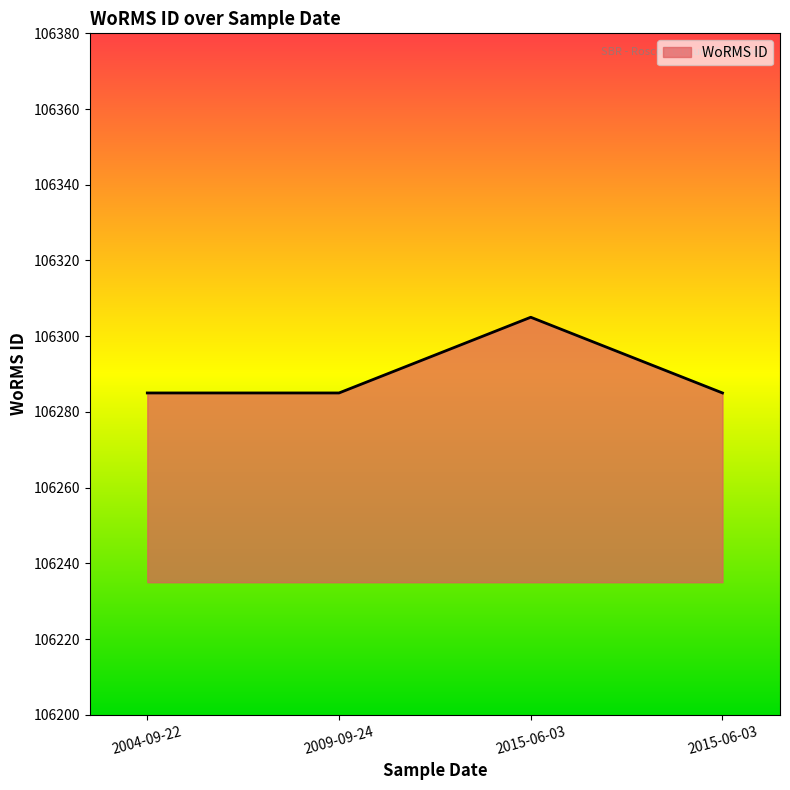

What is the label of the 3rd point from the right?

2009-09-24